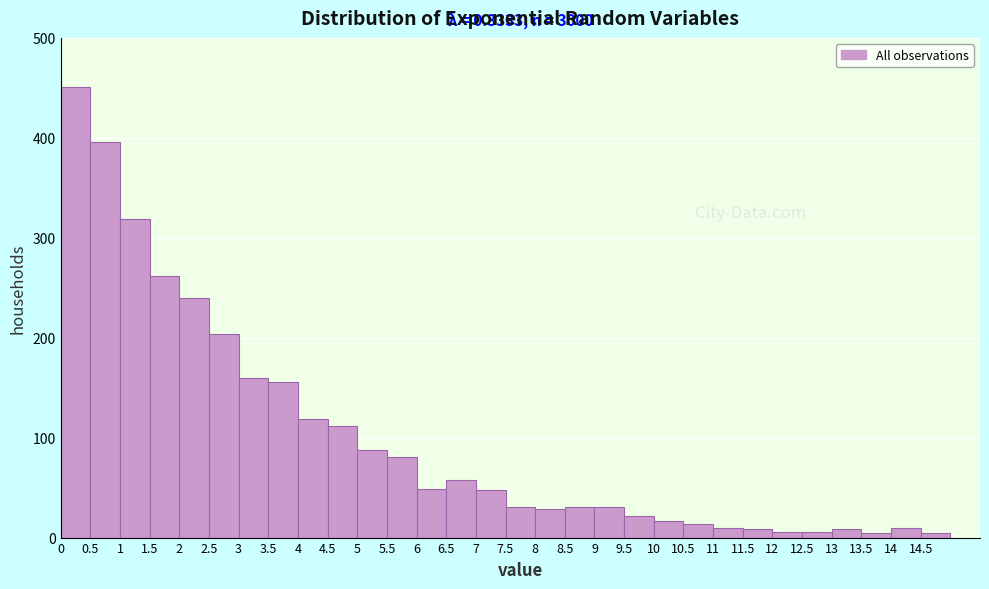

Which range on the x-axis has the tallest bar?

0.0 to 0.5